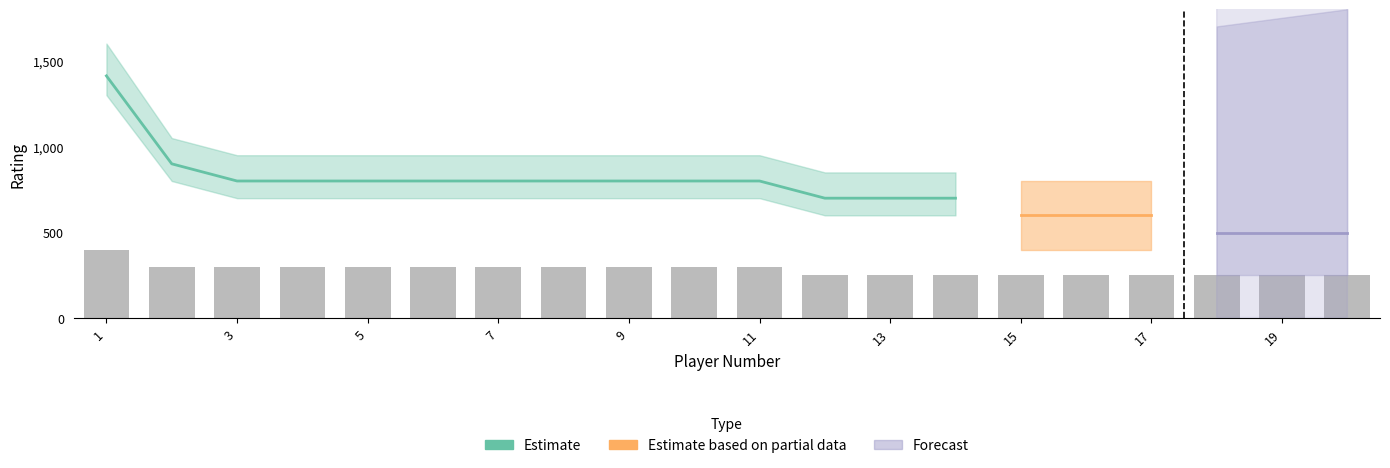

Rank the series by their maximum value, from highest to lowest.

Estimate, Estimate based on partial data, Forecast